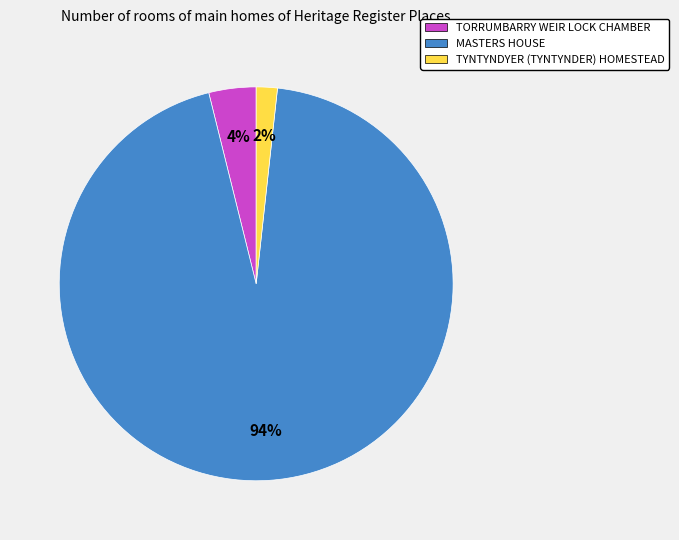

Between TYNTYNDYER (TYNTYNDER) HOMESTEAD and MASTERS HOUSE, which is larger?

MASTERS HOUSE